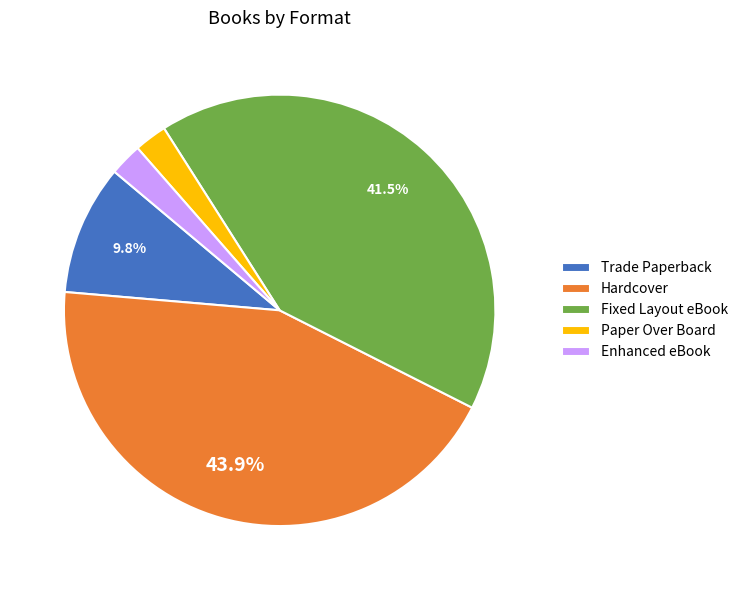

Is the sum of Enhanced eBook and Trade Paperback greater than half?

No